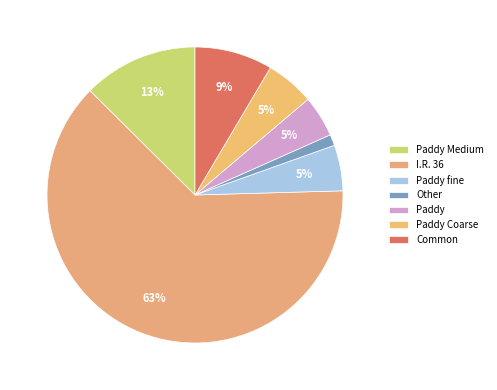

How many slices are in this pie chart?

7